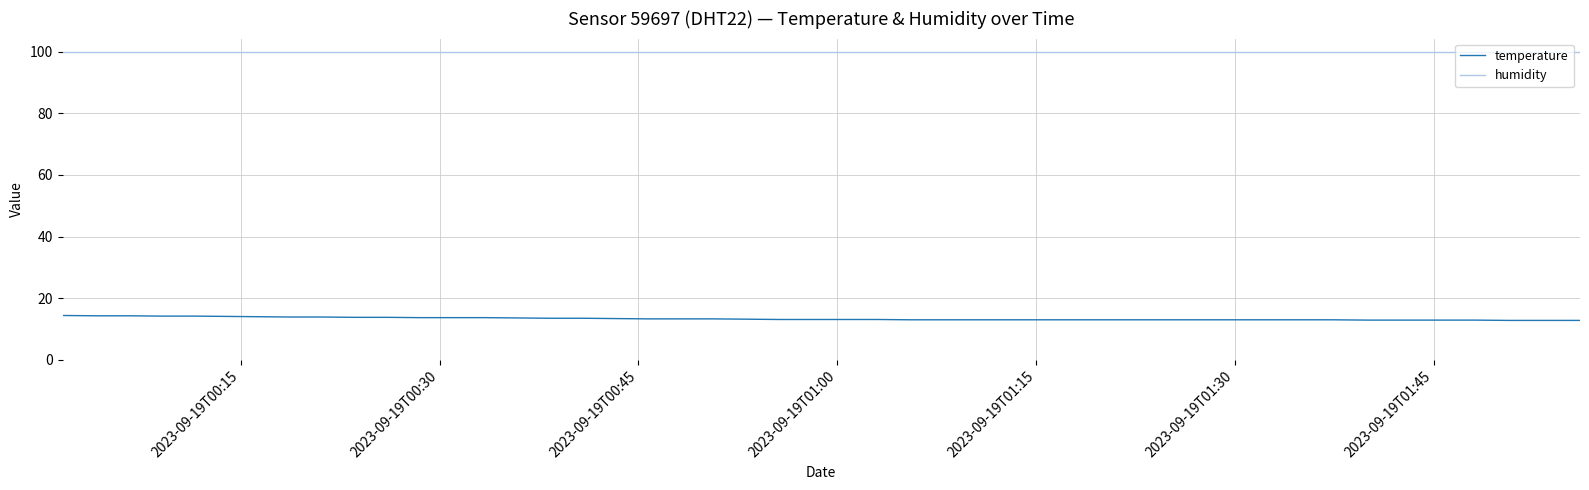

True or false: temperature and humidity cross at least once.

False